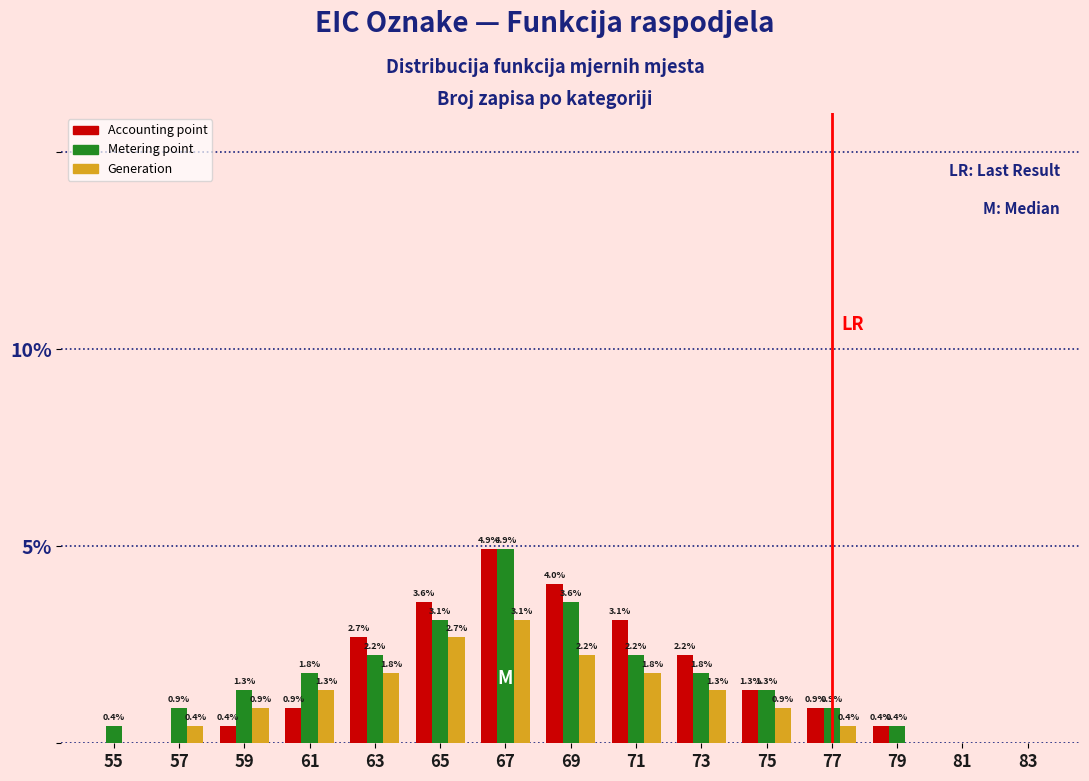

Which series has the largest total across all categories?

Metering point